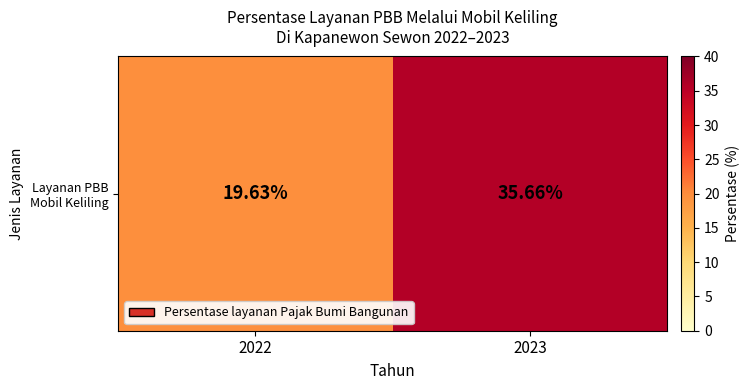

How many distinct data groups are displayed?

1